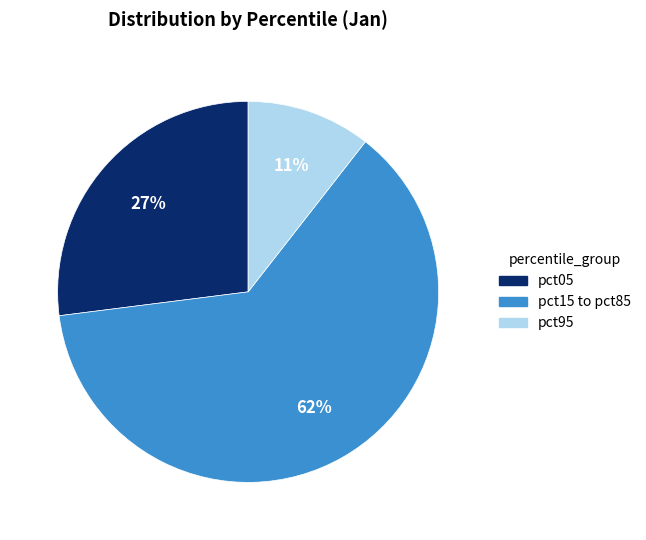

Does any single category account for the majority?

Yes